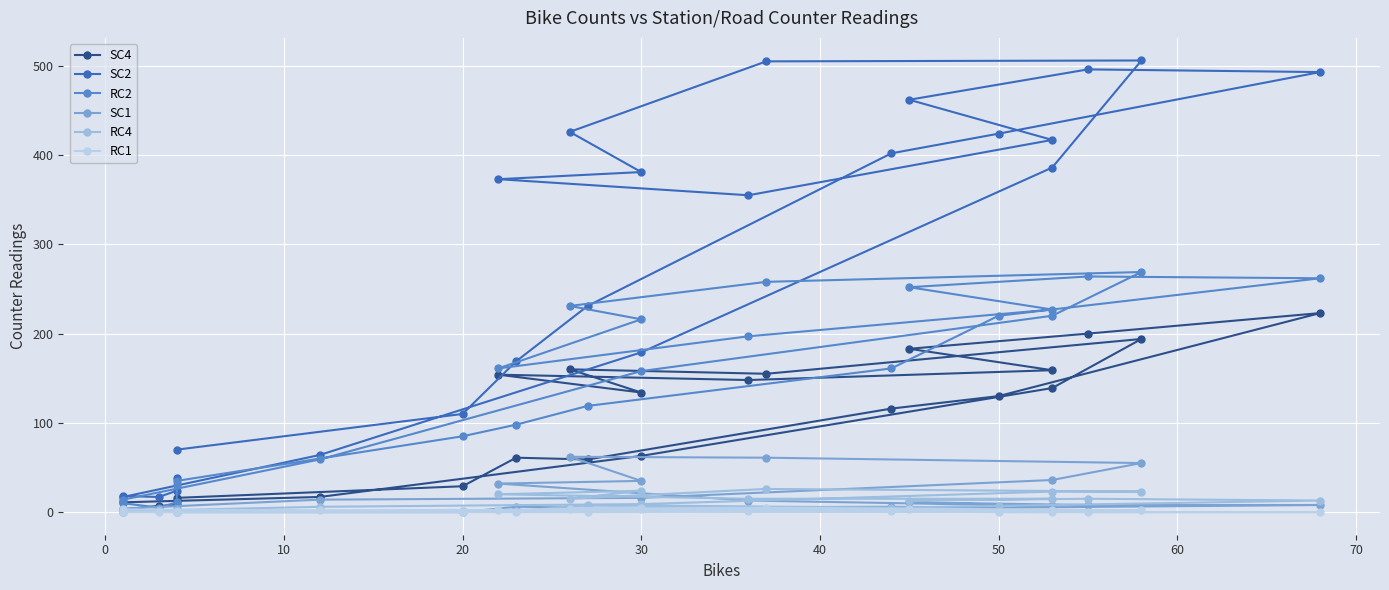

What is the difference between the maximum and minimum values in the RC4 series?

26